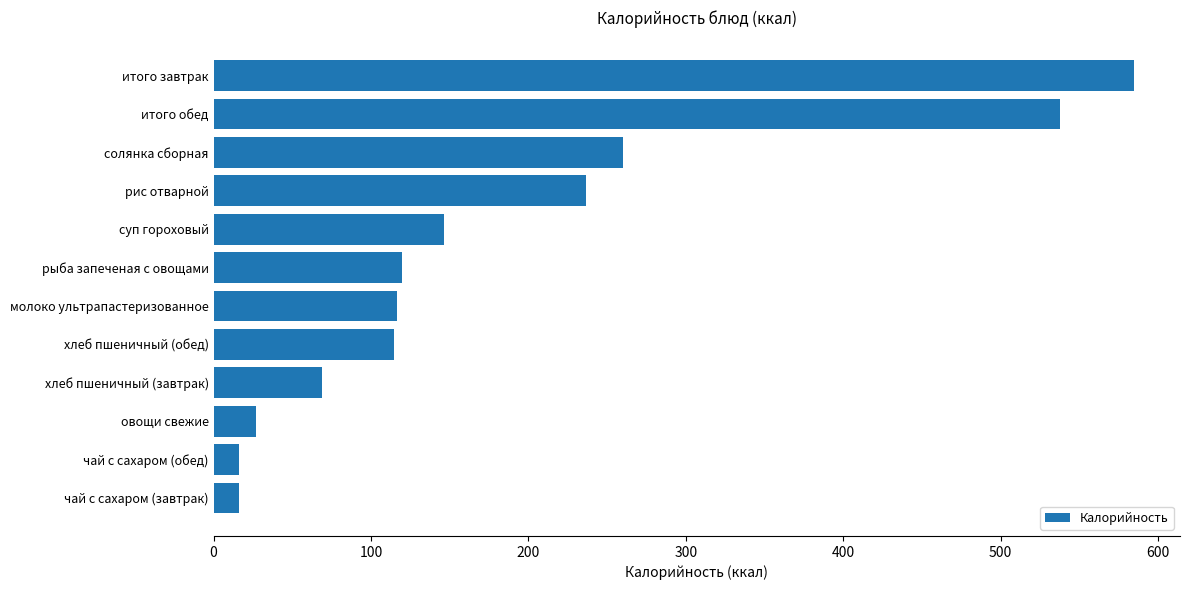

How many bars are there in total?

12